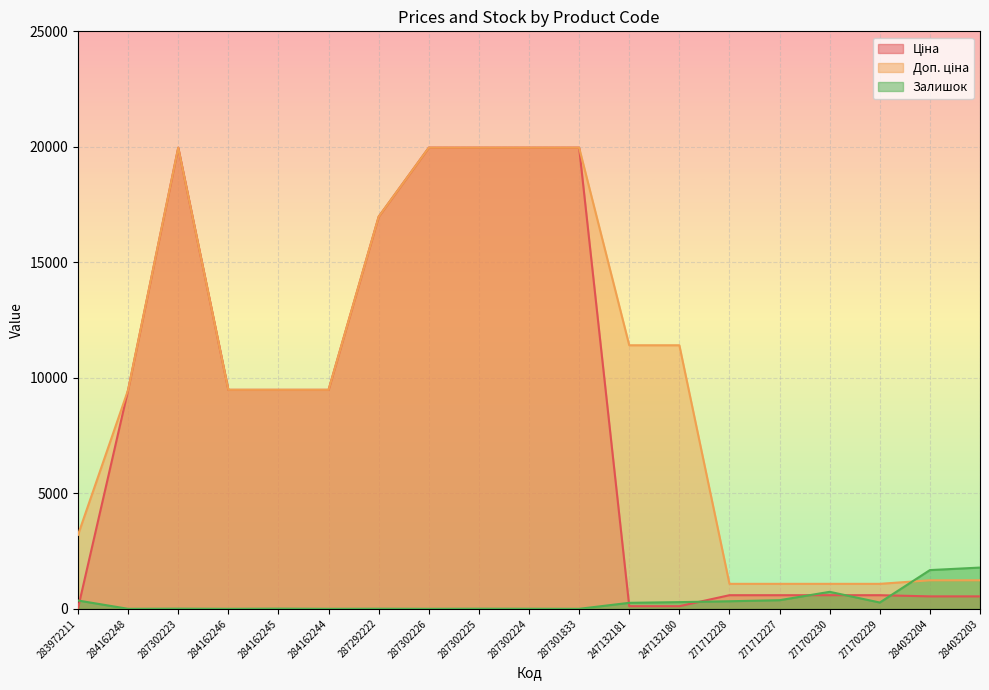

How many lines are shown in the chart?

3